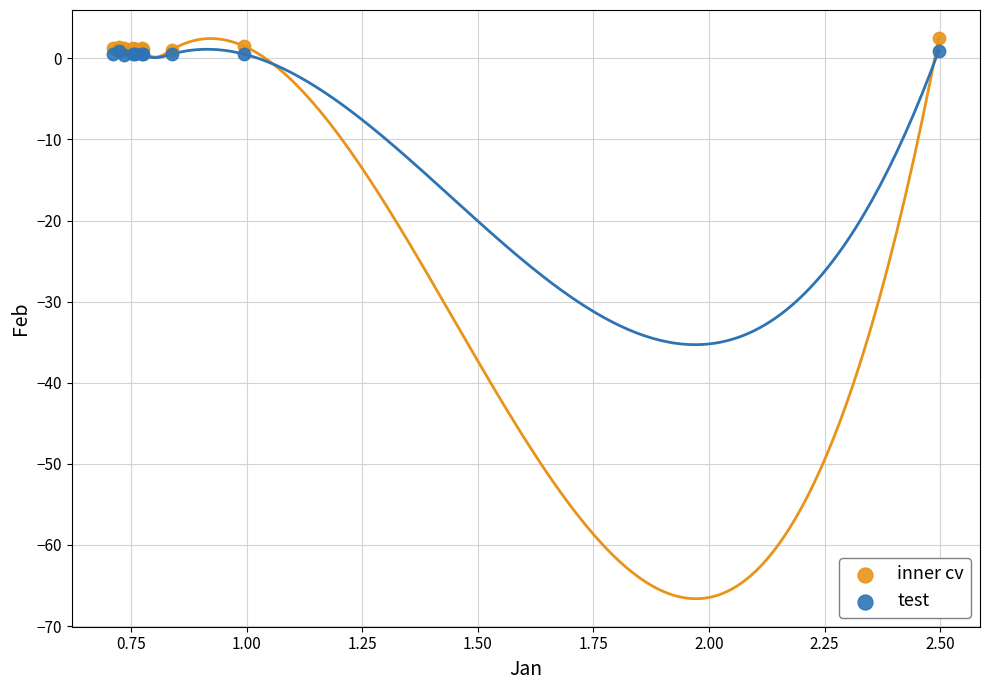

What are all the series names shown in the legend?

inner cv, test